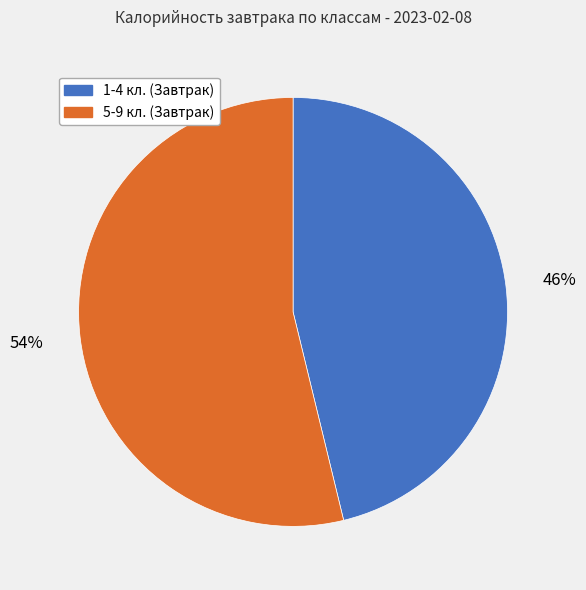

Which category accounts for the majority?

5-9 кл. (Завтрак)